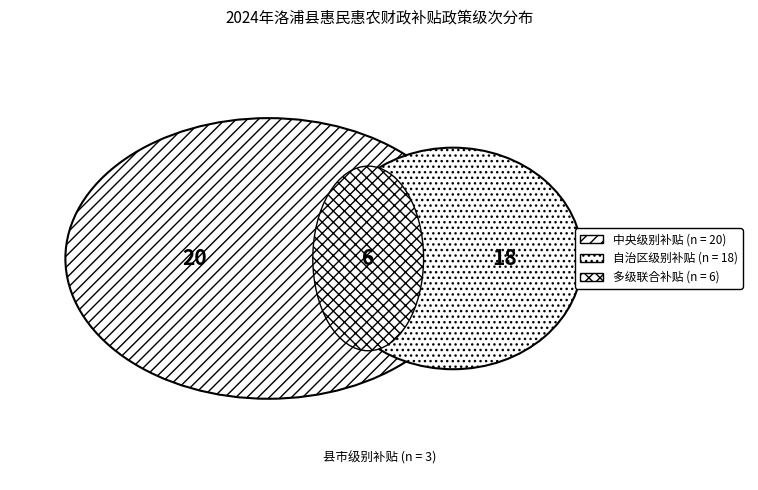

Is it true that 中央 is 43% of the pie?

True